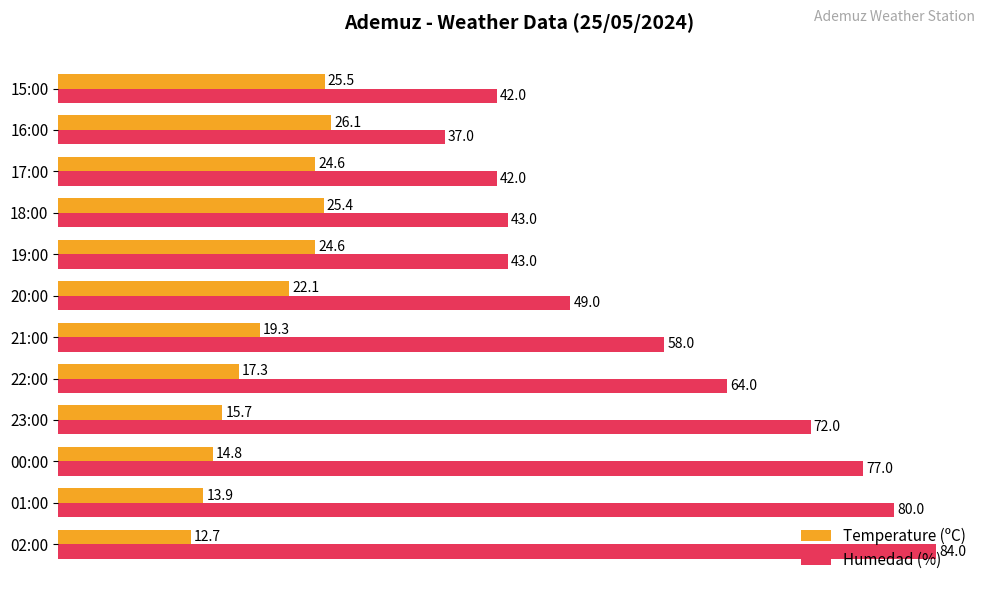

Rank the series by their average value, from lowest to highest.

Temperature (ºC), Humedad (%)